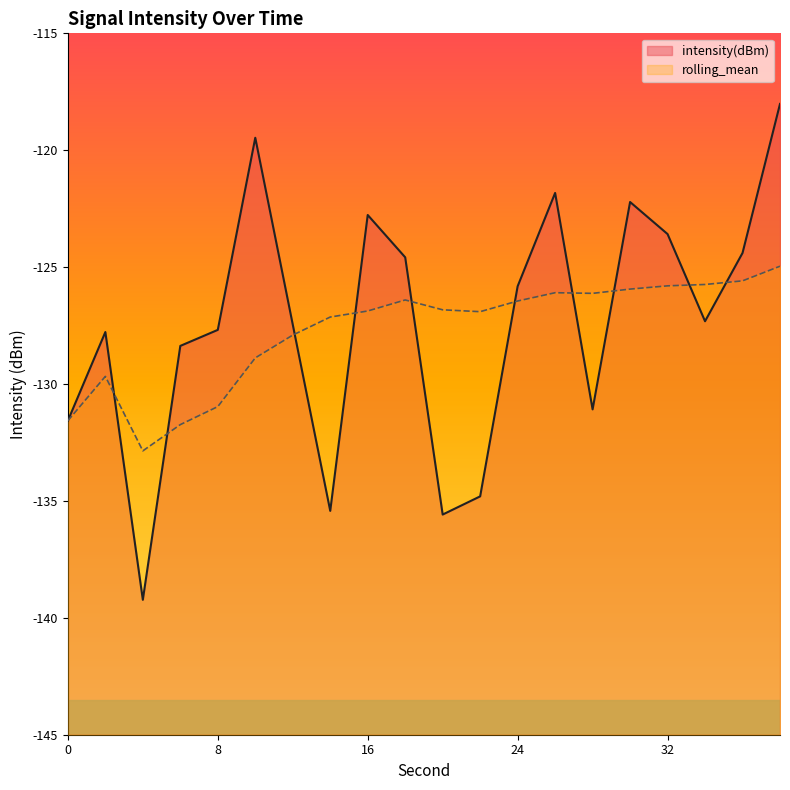

What is the sum of the rolling_mean values at 18 and 2?

-256.1